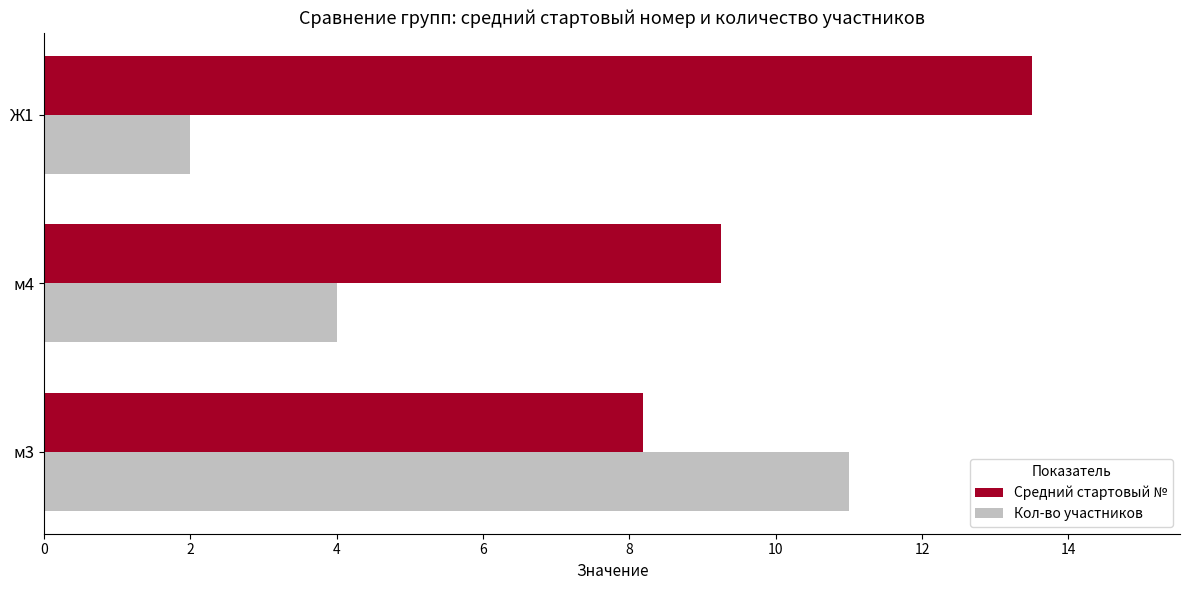

How many distinct data groups are displayed?

2